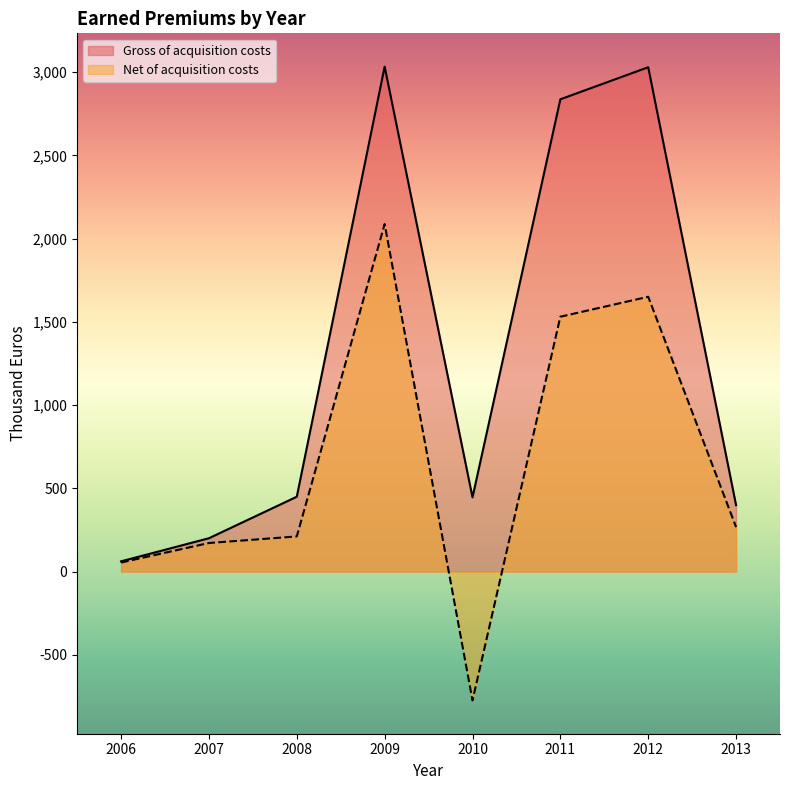

What is the sum of the Gross of acquisition costs values at 2007 and 2013?

598.9